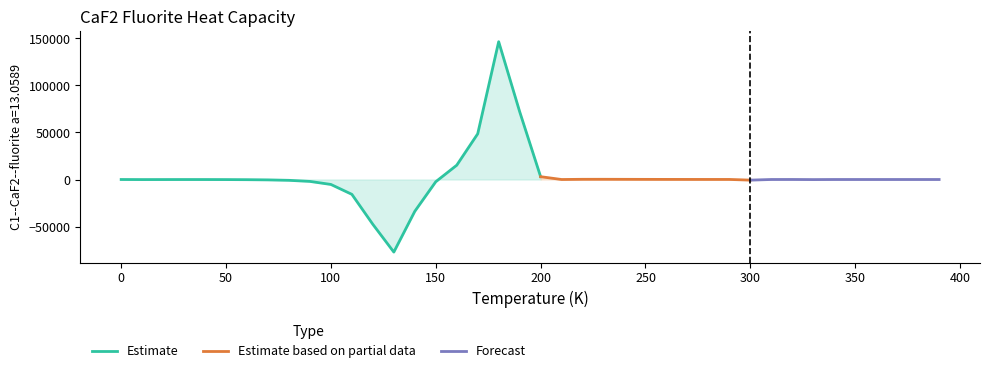

Which label corresponds to the smallest value in the chart?

130